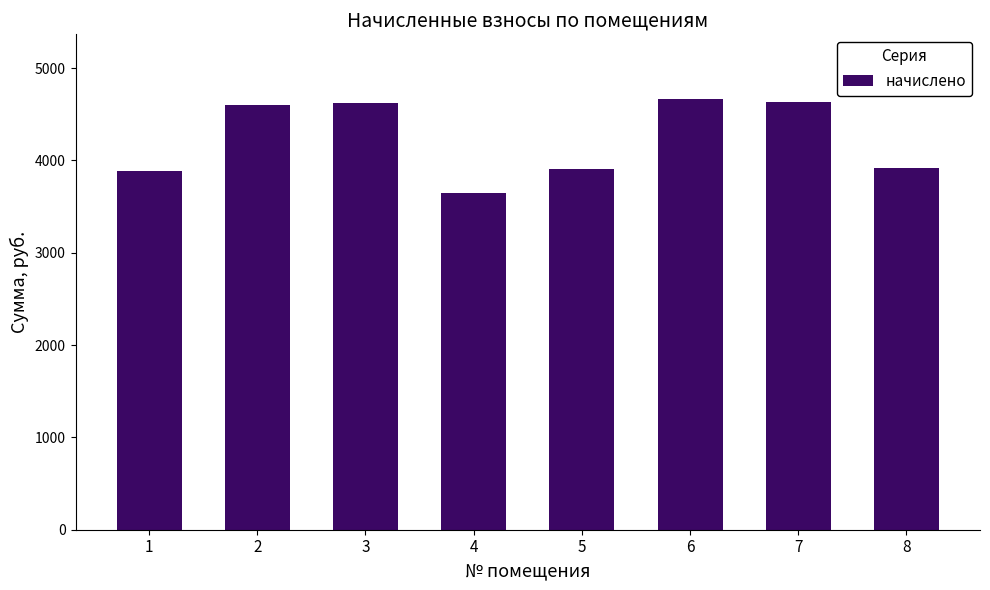

What is the difference between the maximum and minimum values?

1021.8